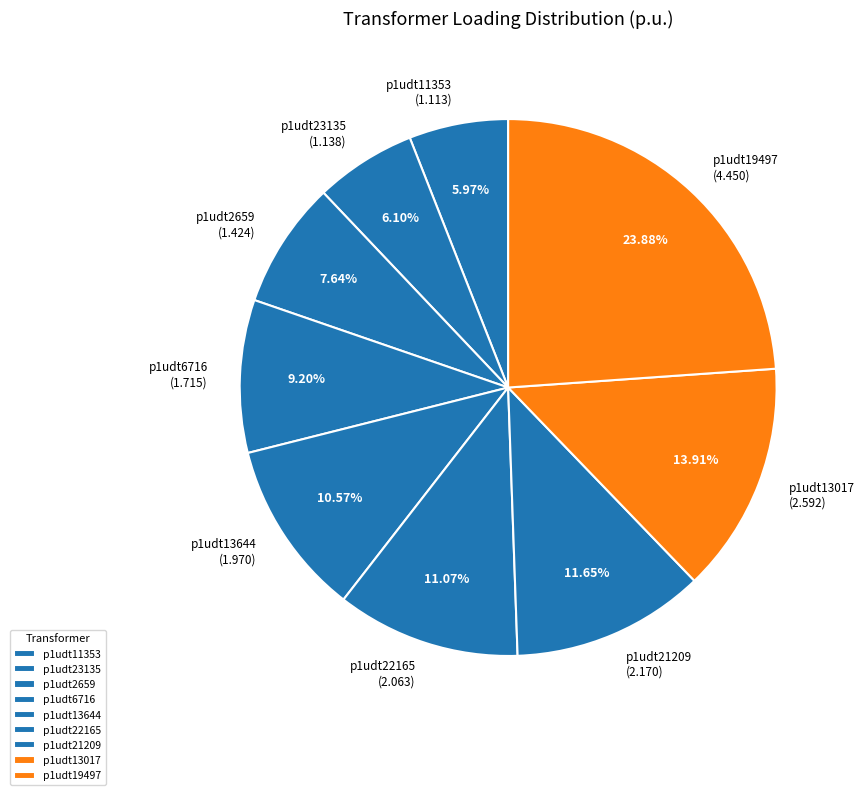

Approximately how many times larger is the value at p1udt19497 compared to p1udt13017?

1.7